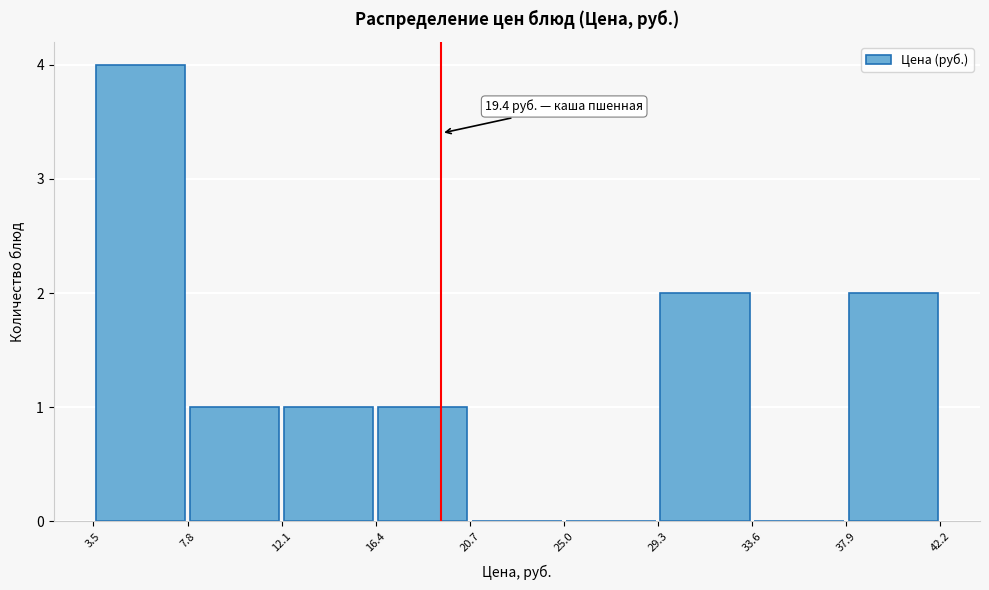

Over which range of the x-axis is the bar tallest?

3.5 to 7.8